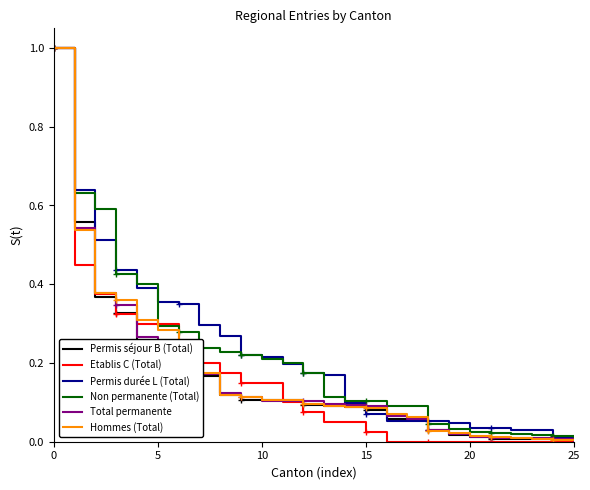

Rank the series at 8 from lowest to highest value.

Permis séjour B (Total), Hommes (Total), Total permanente, Etablis C (Total), Non permanente (Total), Permis durée L (Total)